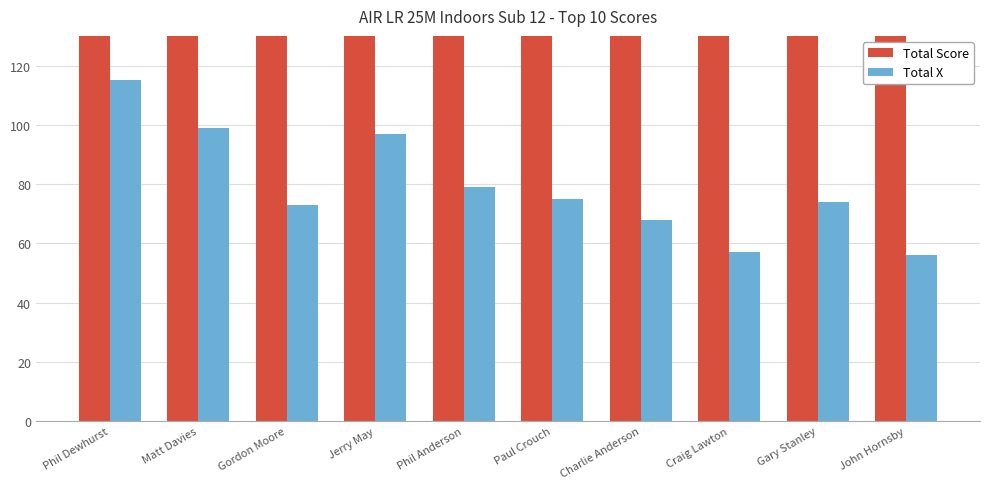

At how many categories does at least one series exceed 1238?

10